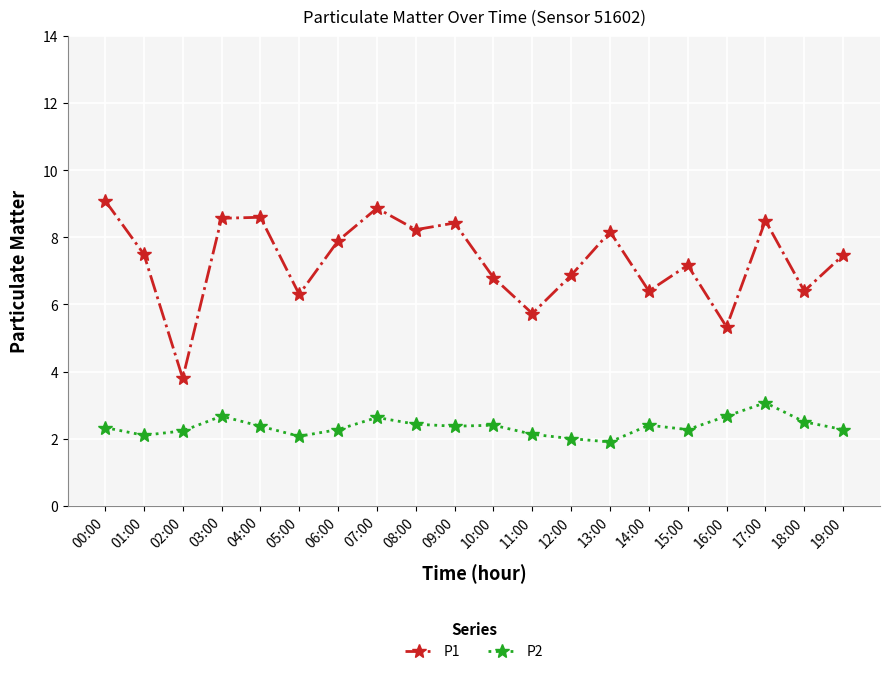

Which series has the largest total across all categories?

P1